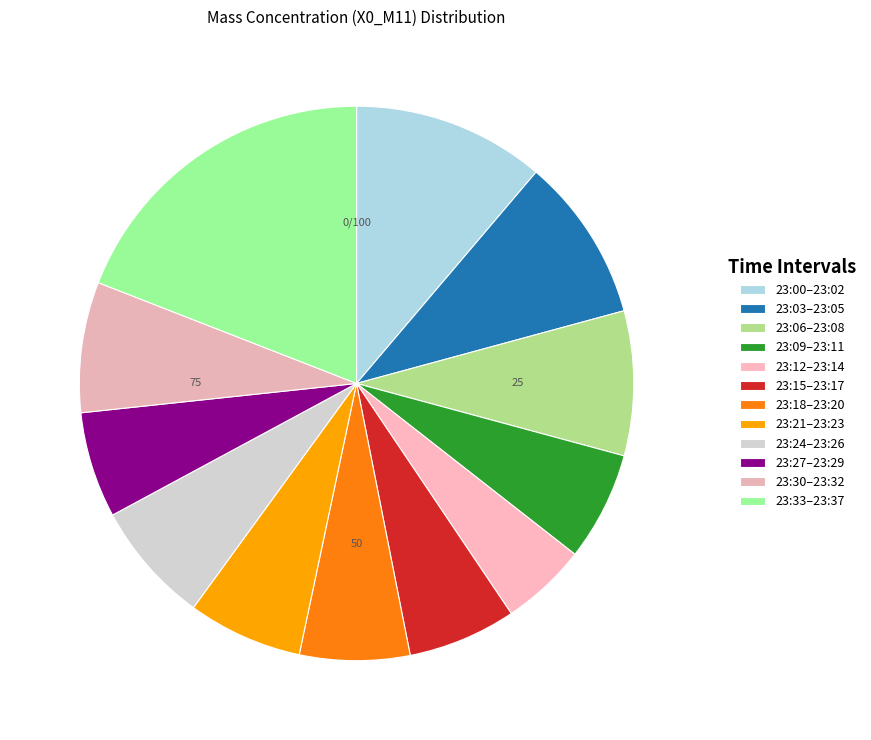

Count the number of slices in the pie.

12